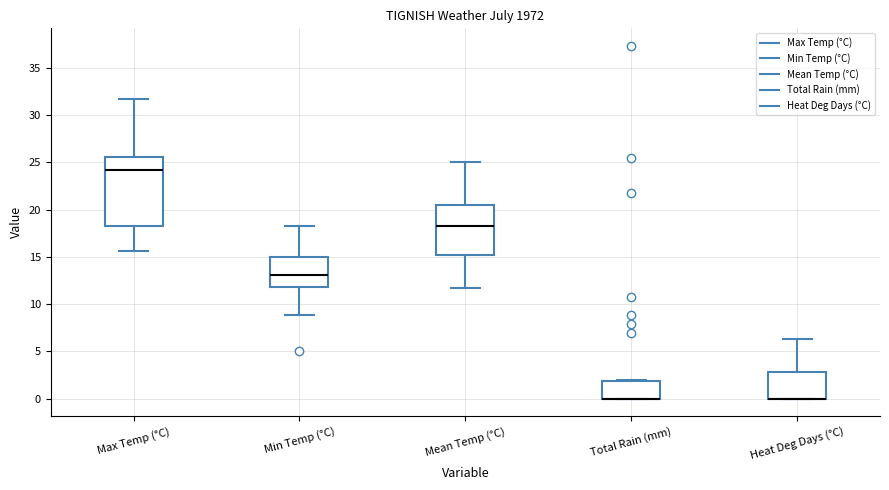

Where does the median line of the box for Max Temp (°C) sit on the y-axis? The values are not printed on the chart, so give them approximately, as read against the axis.

24.0